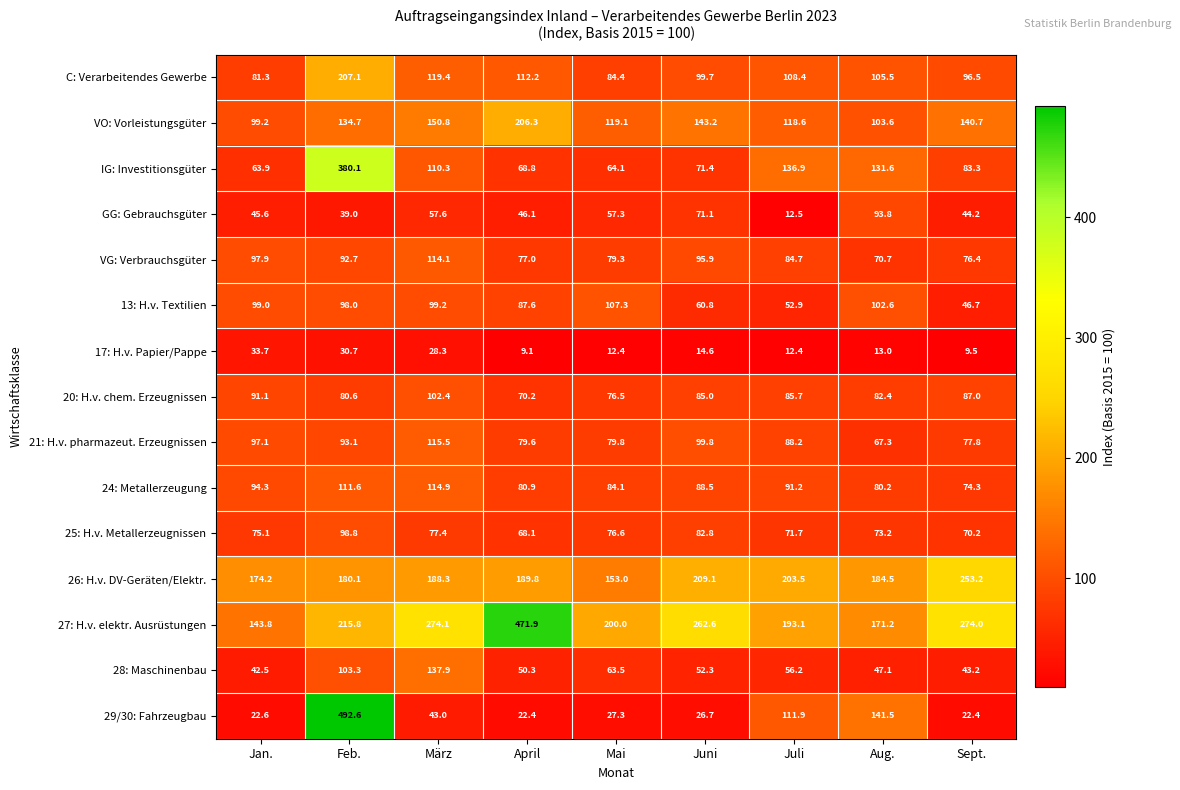

Where does the 17: H.v. Papier/Pappe series first go above 13?

Jan.